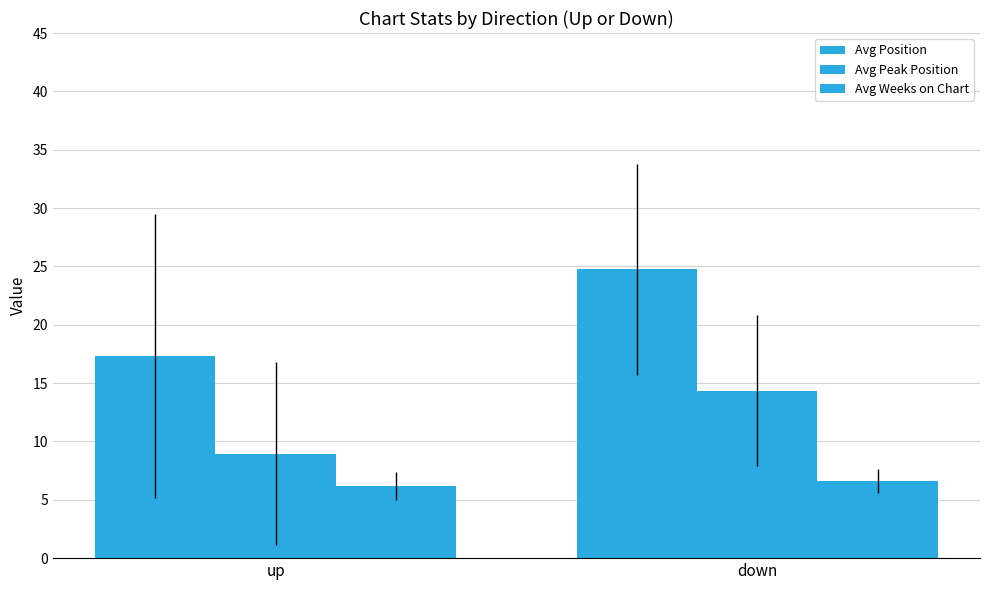

What is the label of the 2nd bar from the left?

down